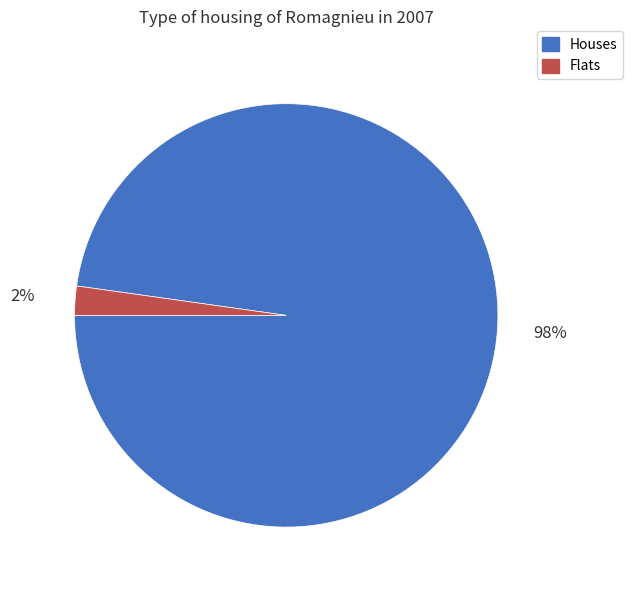

Between Flats and Houses, which is larger?

Houses